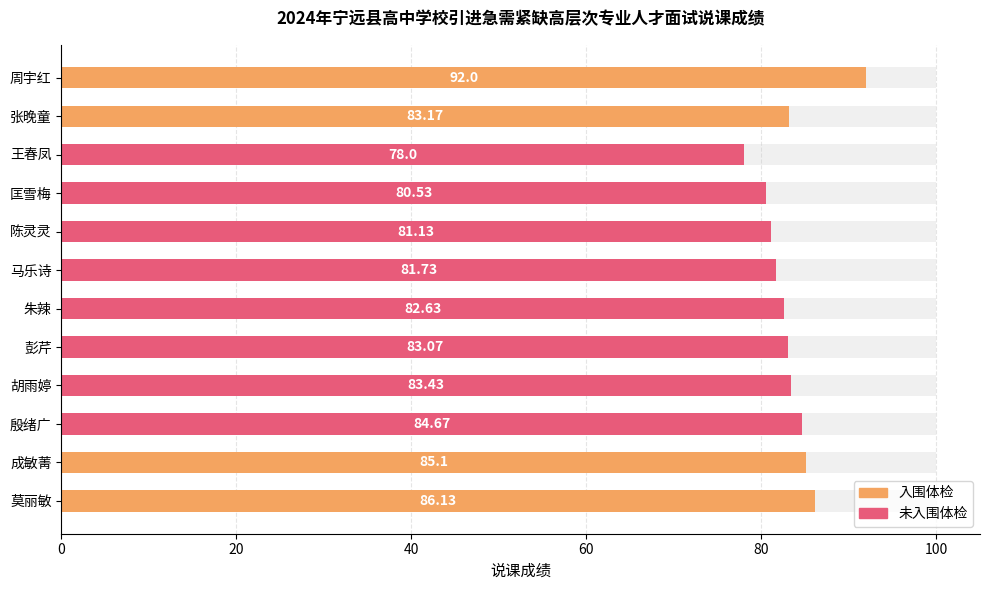

Does the chart contain any negative values?

No